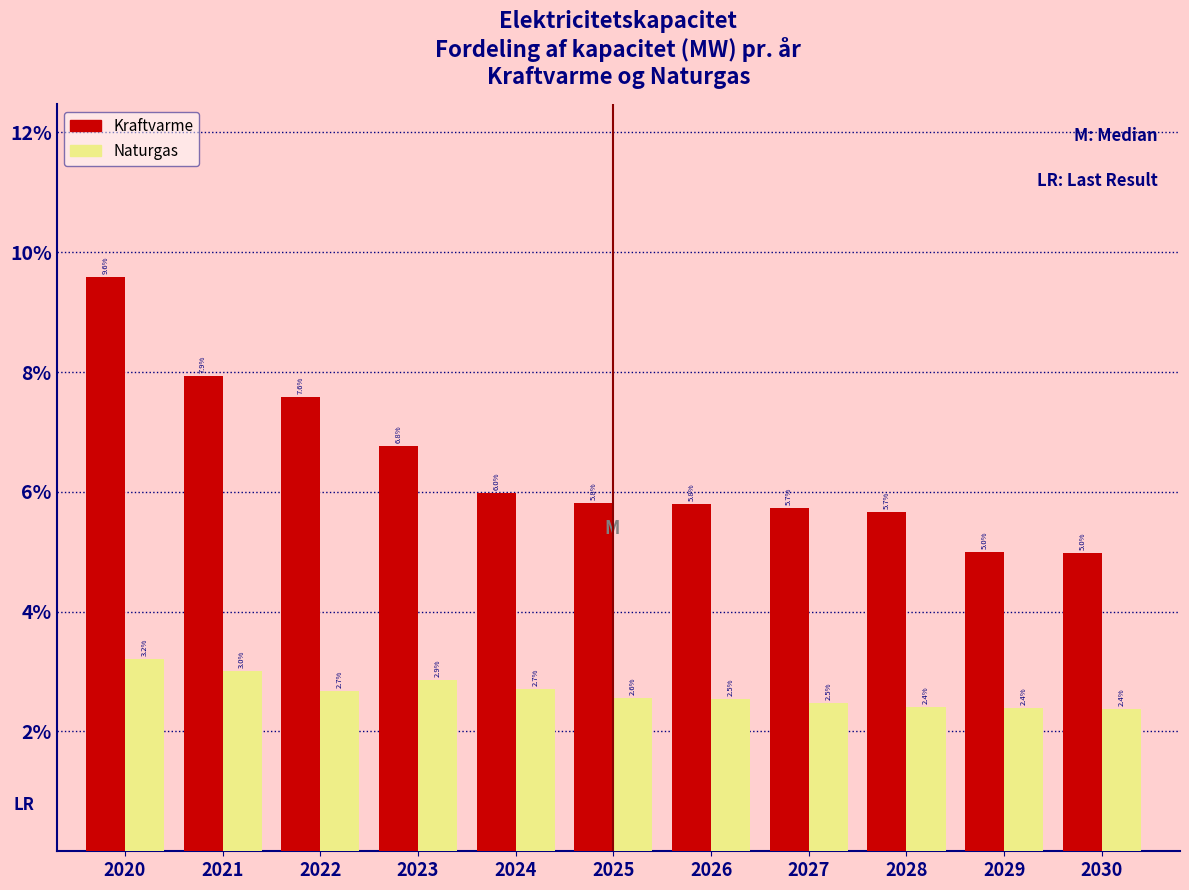

Reading left to right, extract all data points from this chart.

Kraftvarme: 2020=9.6	2021=7.9	2022=7.6	2023=6.8	2024=6.0	2025=5.8	2026=5.8	2027=5.7	2028=5.7	2029=5.0	2030=5.0
Naturgas: 2020=3.2	2021=3.0	2022=2.7	2023=2.9	2024=2.7	2025=2.6	2026=2.5	2027=2.5	2028=2.4	2029=2.4	2030=2.4